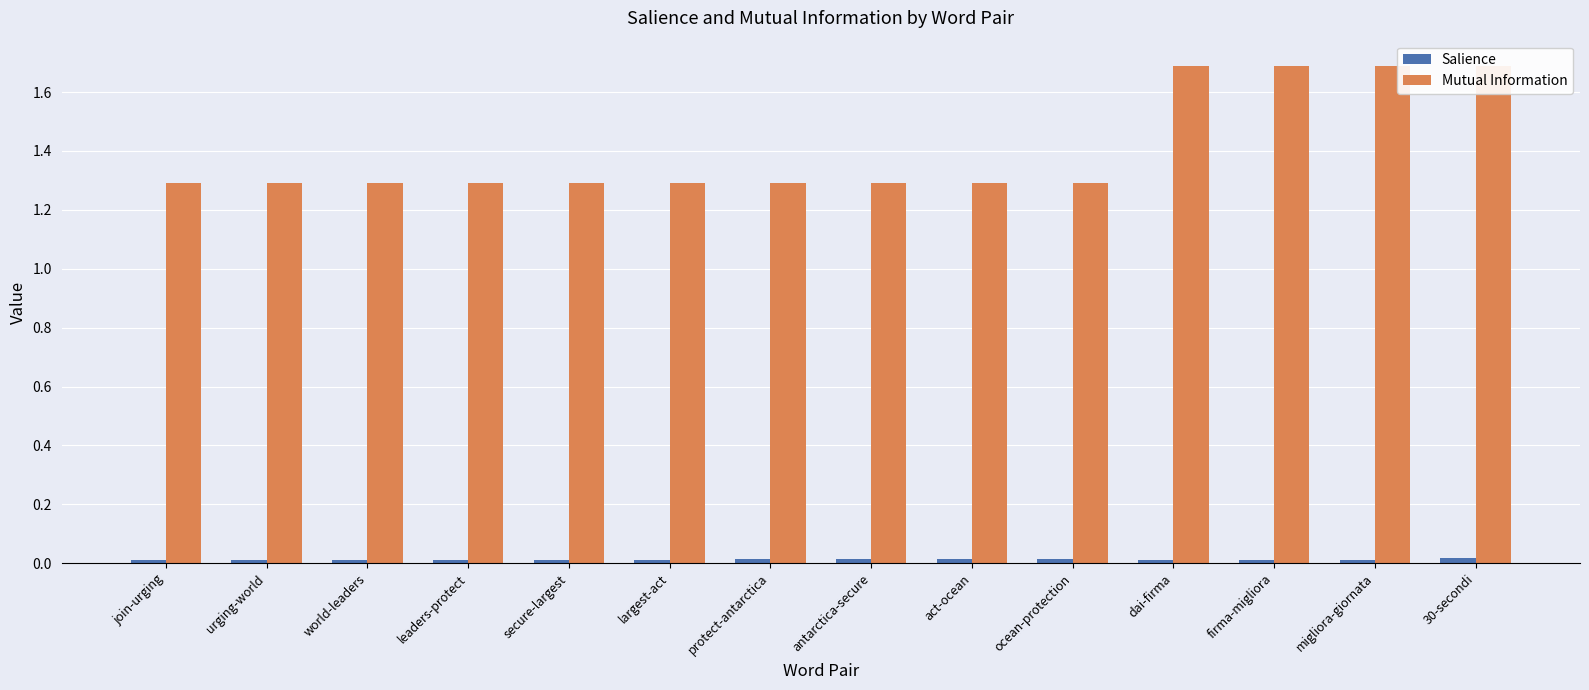

Rank the categories by Salience value from lowest to highest.

join-urging, urging-world, world-leaders, leaders-protect, secure-largest, largest-act, dai-firma, firma-migliora, migliora-giornata, protect-antarctica, antarctica-secure, act-ocean, ocean-protection, 30-secondi